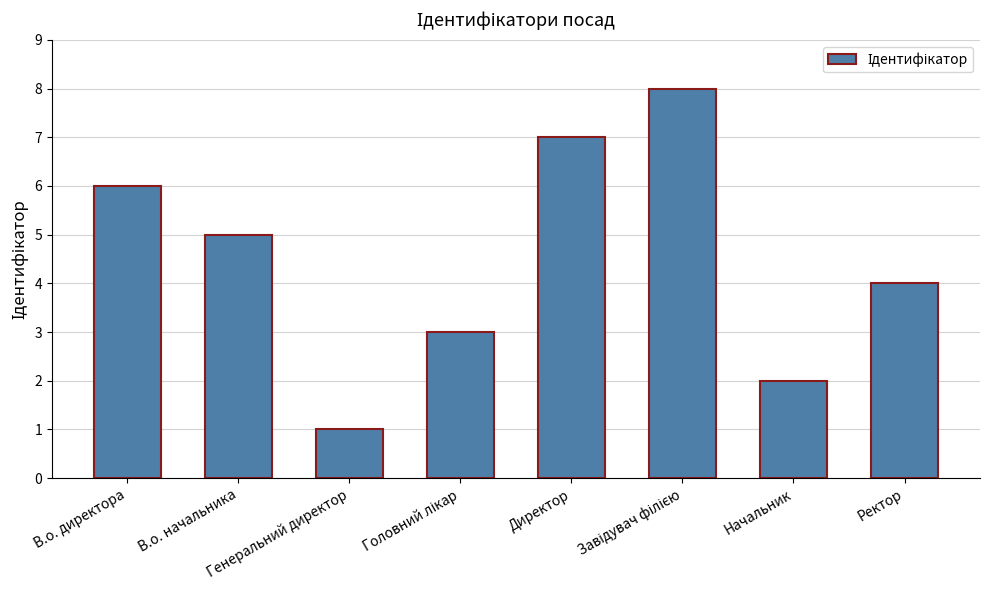

What is the difference between the second highest and minimum values?

6